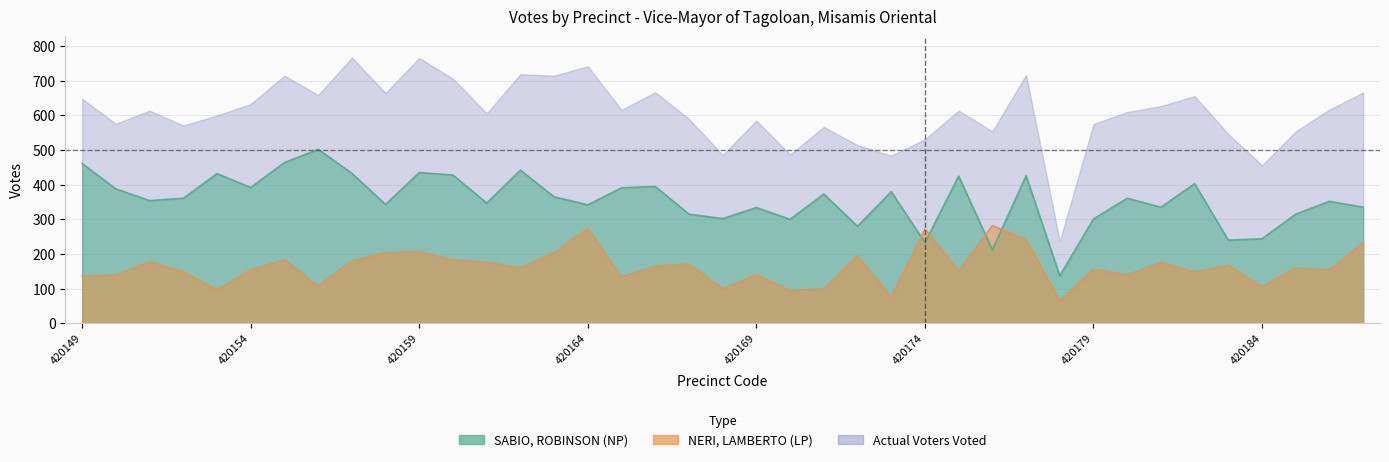

True or false: Actual Voters Voted has more than 2 interior local peaks.

True